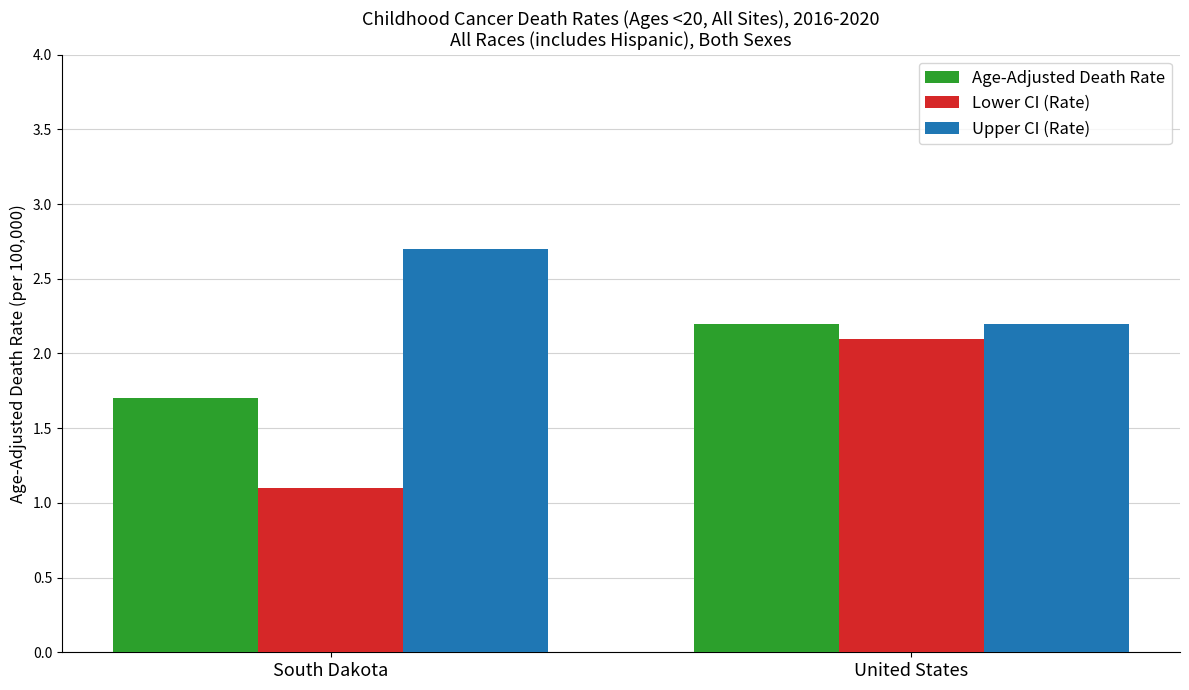

How many bars are there in each group?

3